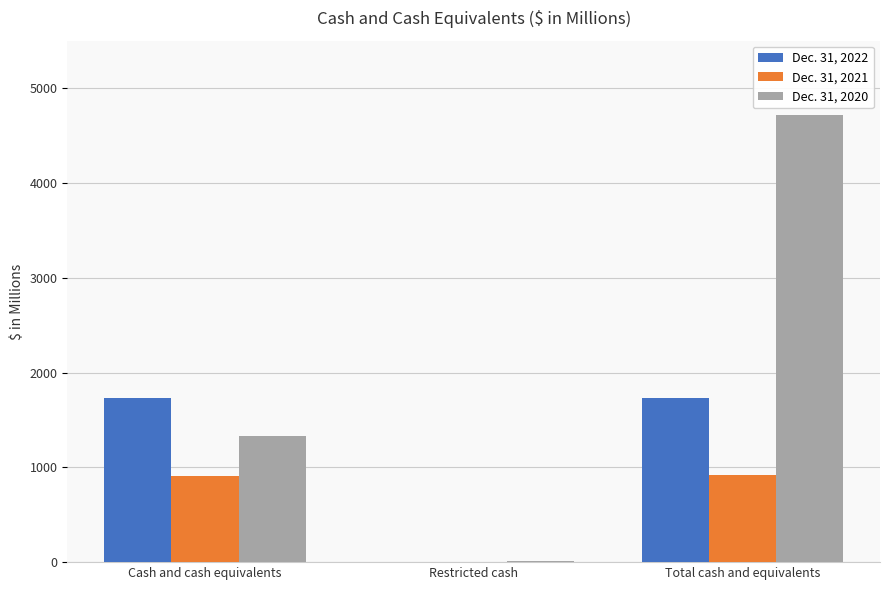

True or false: Dec. 31, 2021 has a value of 917.3 at Total cash and equivalents.

True